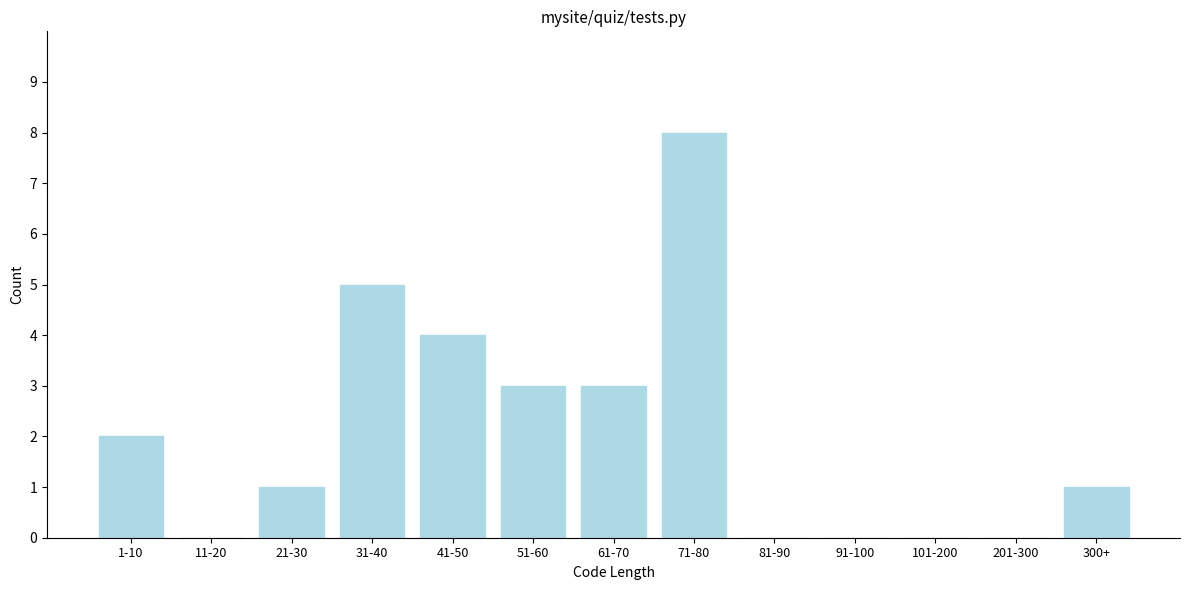

Reading left to right, extract all data points from this chart.

1-10=2	11-20=0	21-30=1	31-40=5	41-50=4	51-60=3	61-70=3	71-80=8	81-90=0	91-100=0	101-200=0	201-300=0	300+=1